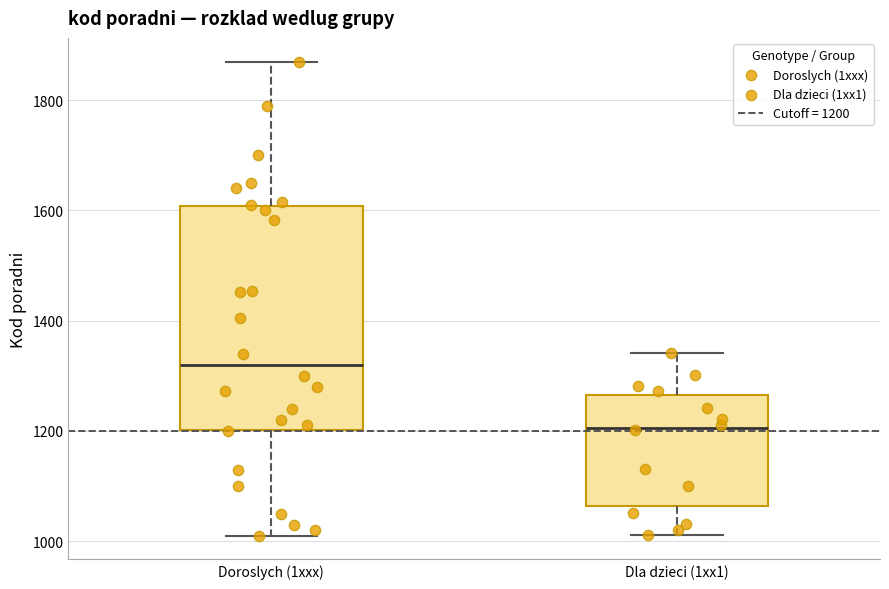

Reading left to right, read every box against the y-axis: the position of its median line, the range the box covers, and the ends of its whiskers. The values are not printed on the chart, so give them approximately, as read against the axis.

Doroslych (1xxx): median 1320, box 1200 to 1600, whiskers 1020 to 1880
Dla dzieci (1xx1): median 1200, box 1060 to 1260, whiskers 1020 to 1340